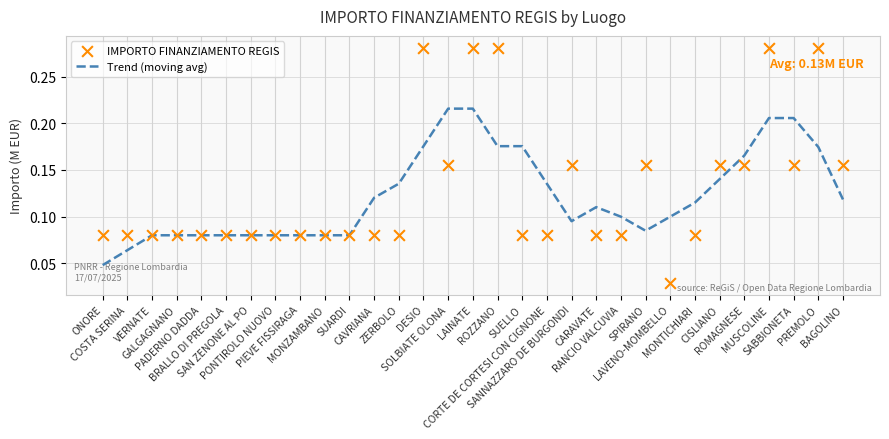

At how many categories does at least one series exceed 0?

31